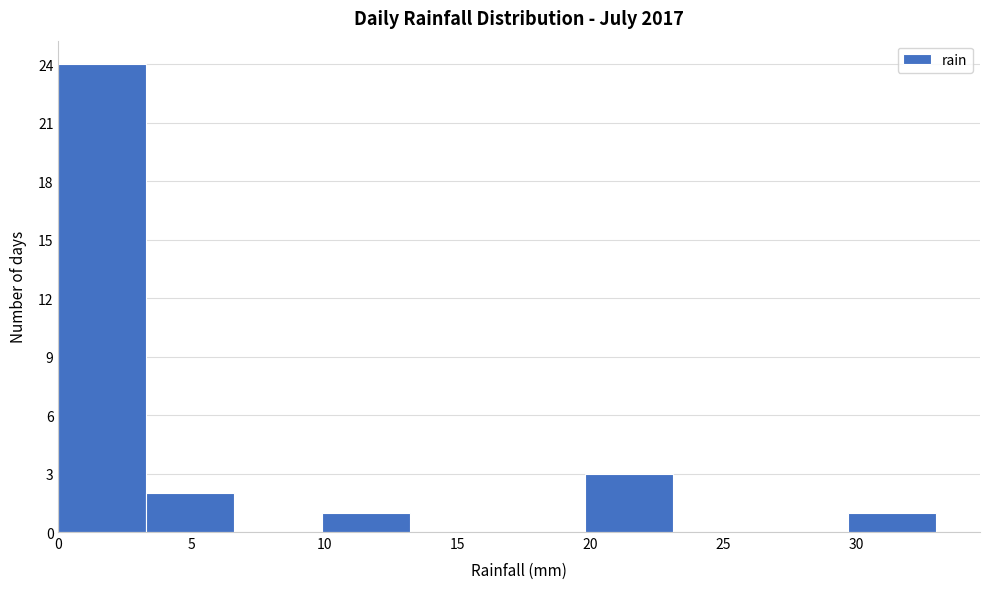

What is the height of the bar covering 19.8 to 23.1 on the x-axis? Neither the bar edges nor the heights are printed on the chart, so give them approximately, as read against the axes.

3